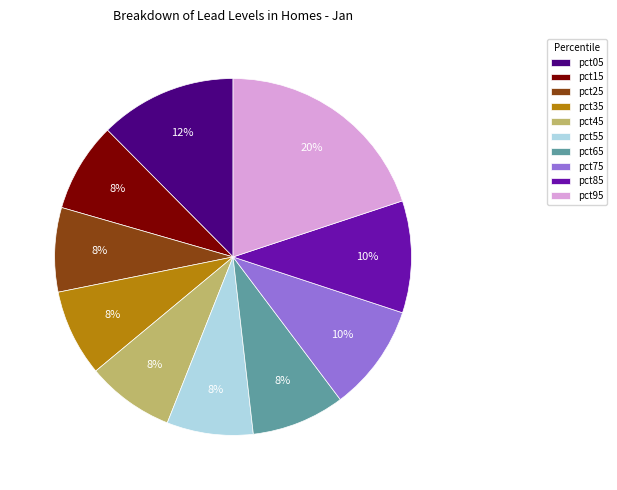

To the nearest percent, what is the difference between the pct15 and pct95 slice percentages?

12%